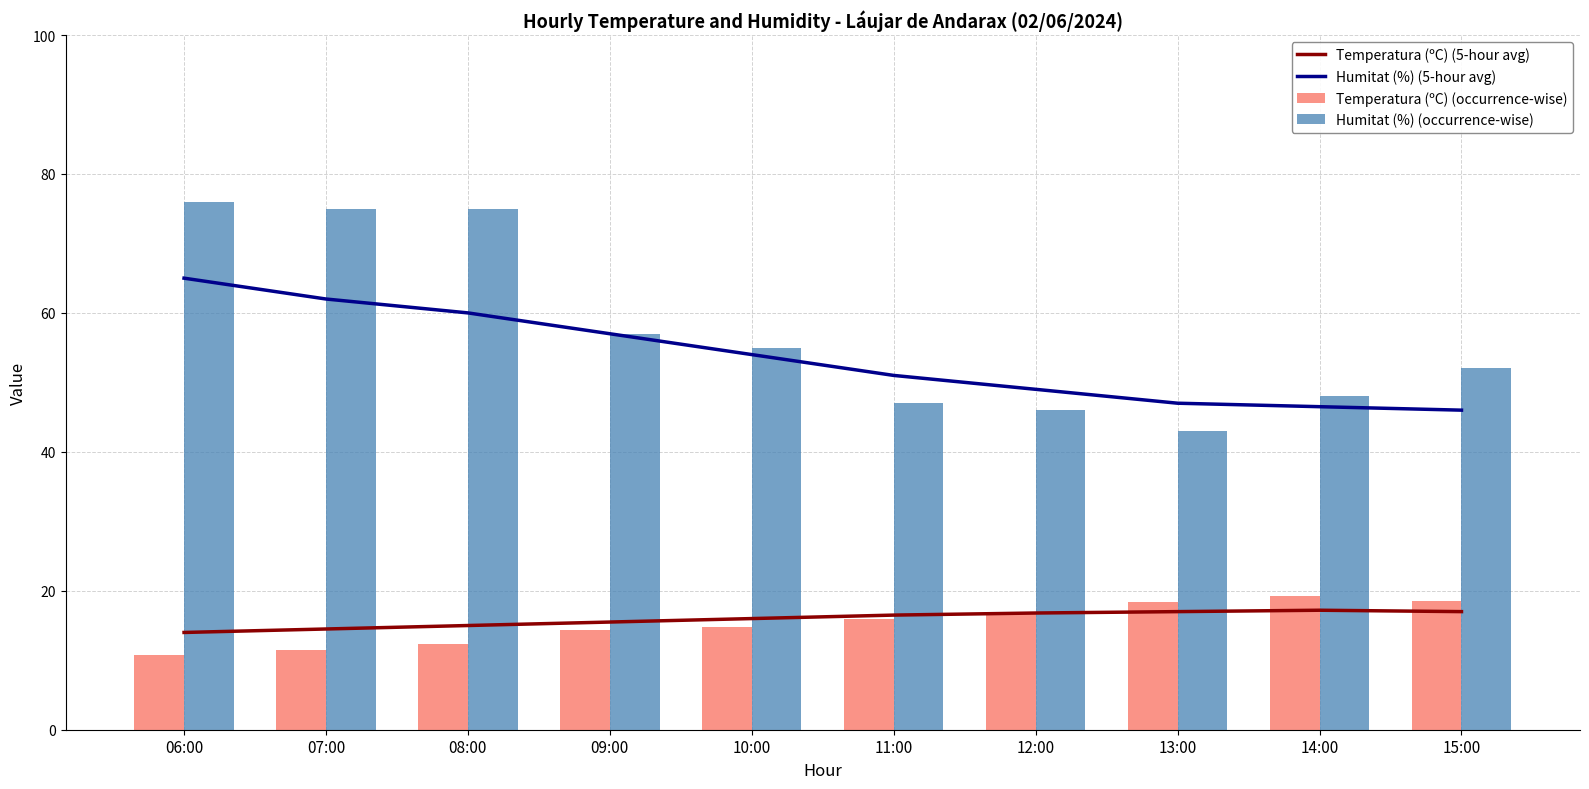

Reading left to right, what are all the values shown in this chart?

Temperatura (ºC) (5-hour avg): 14.0	14.5	15.0	15.5	16.0	16.5	16.8	17.0	17.2	17.0
Humitat (%) (5-hour avg): 65.0	62.0	60.0	57.0	54.0	51.0	49.0	47.0	46.5	46.0
Temperatura (ºC) (occurrence-wise): 10.8	11.5	12.4	14.4	14.8	15.9	16.9	18.4	19.2	18.5
Humitat (%) (occurrence-wise): 76.0	75.0	75.0	57.0	55.0	47.0	46.0	43.0	48.0	52.0